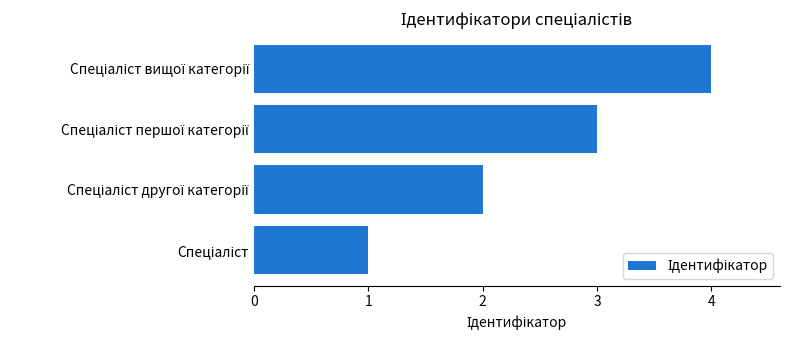

What is the difference between the maximum and minimum values?

3